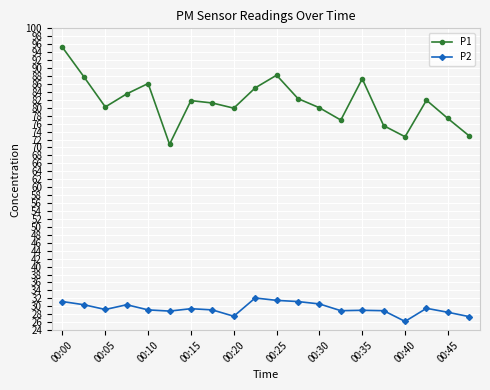

In P1, how many points are lower than both neighbors (excluding endpoints)?

5